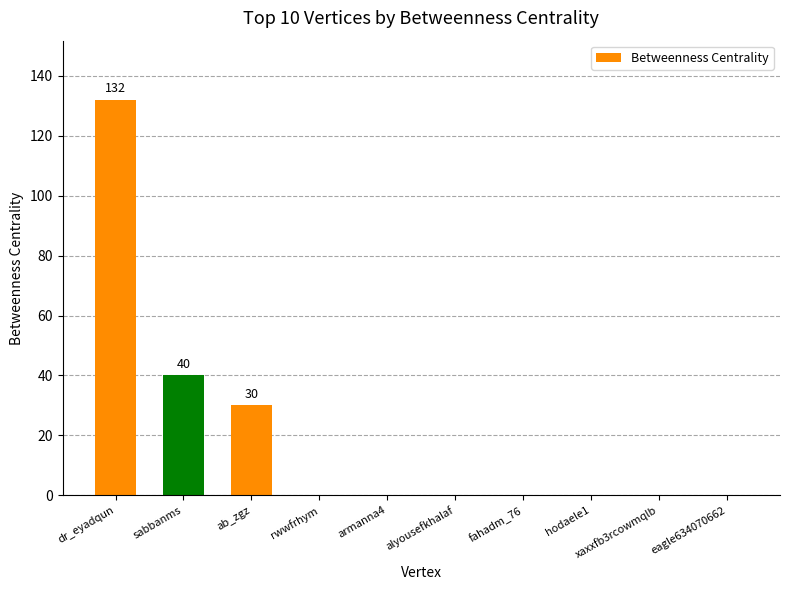

Are the bars horizontal?

No